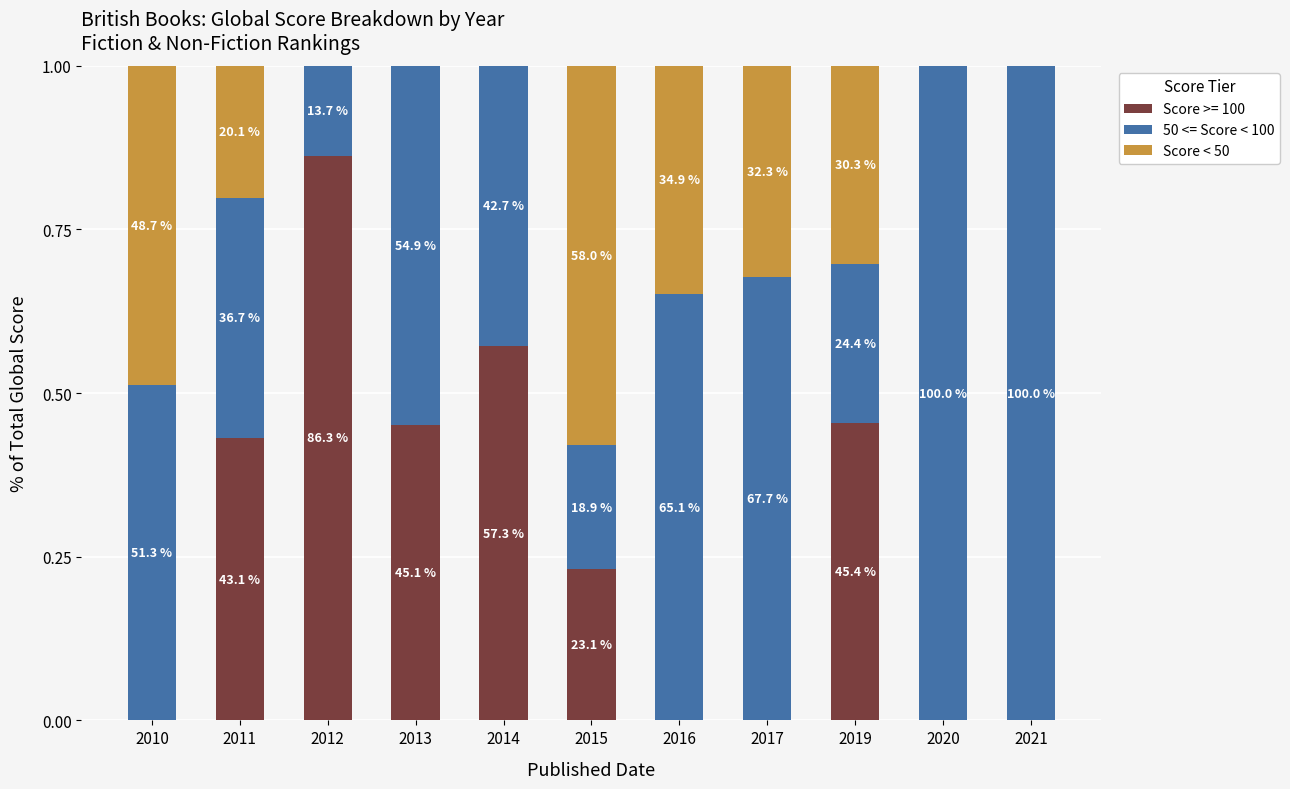

The value of Score < 50 at 2020 is -0.2. True or false?

False